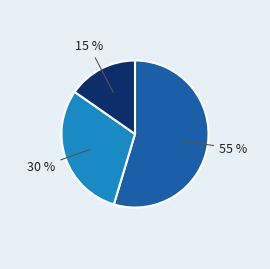

Is there any slice that represents more than half of the pie?

Yes